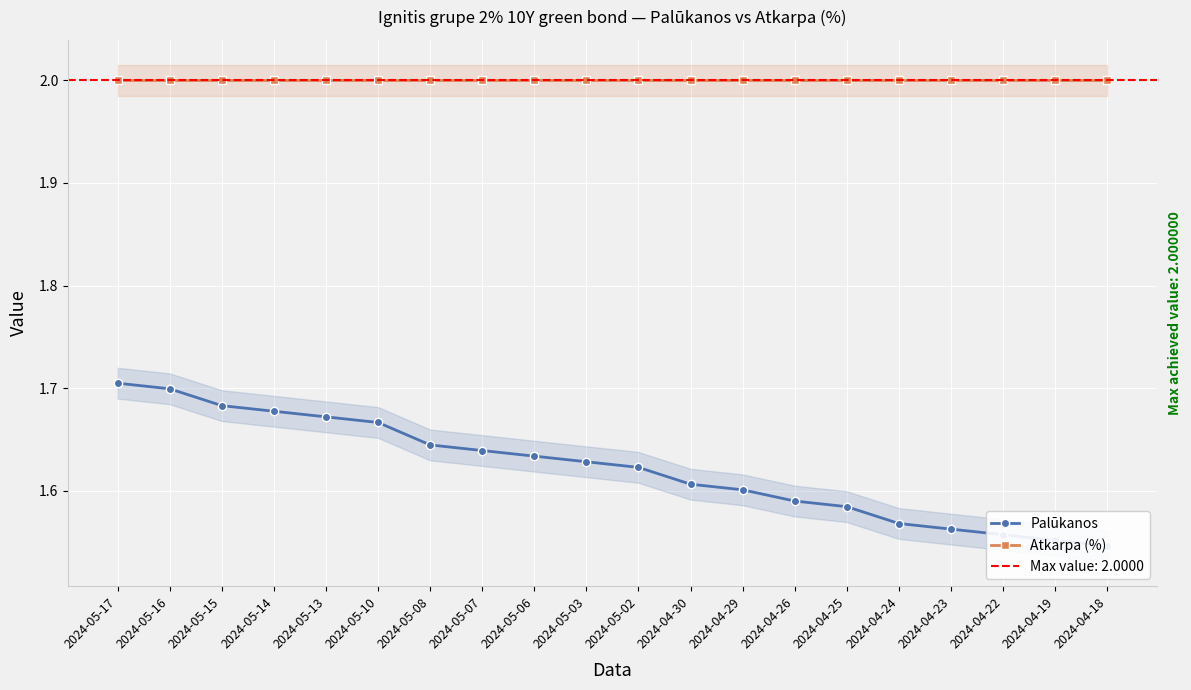

List the labels in order of Atkarpa (%) value, largest first.

2024-05-17, 2024-05-16, 2024-05-15, 2024-05-14, 2024-05-13, 2024-05-10, 2024-05-08, 2024-05-07, 2024-05-06, 2024-05-03, 2024-05-02, 2024-04-30, 2024-04-29, 2024-04-26, 2024-04-25, 2024-04-24, 2024-04-23, 2024-04-22, 2024-04-19, 2024-04-18